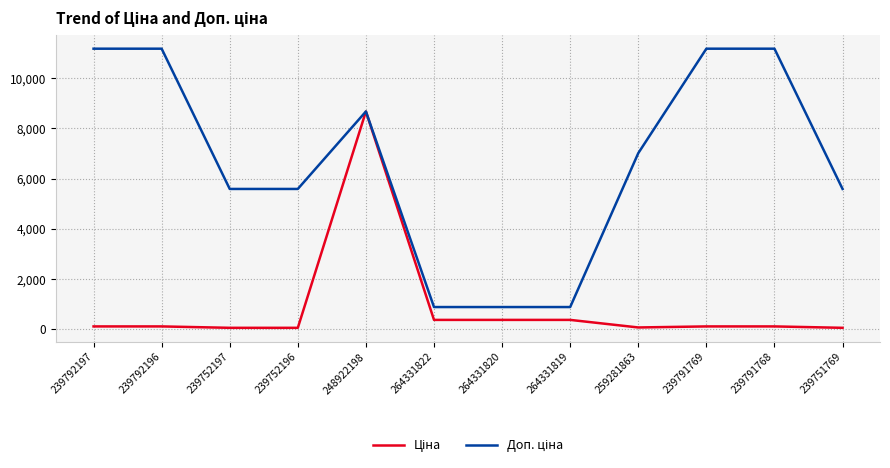

At which category is the sum across all series the highest?

248922198